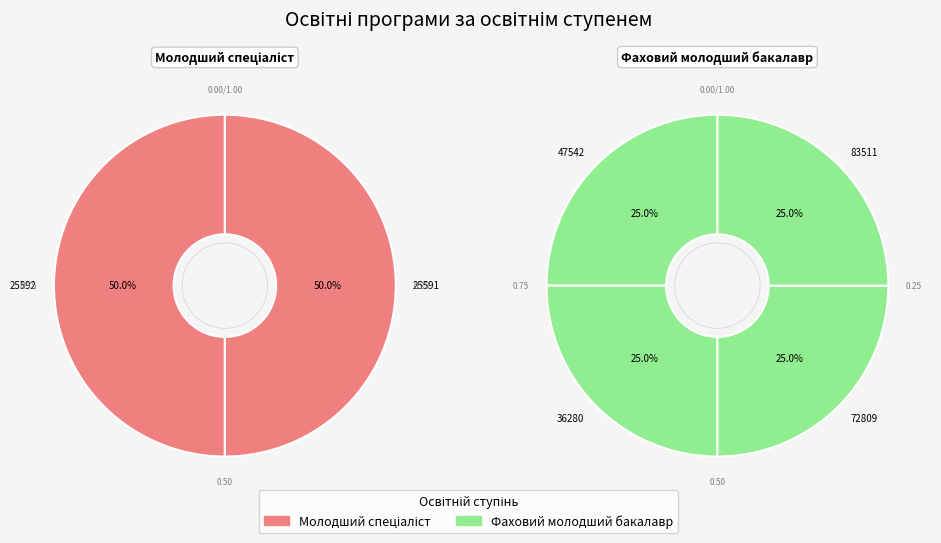

What is the total percentage of 3 and 5?

41.1%